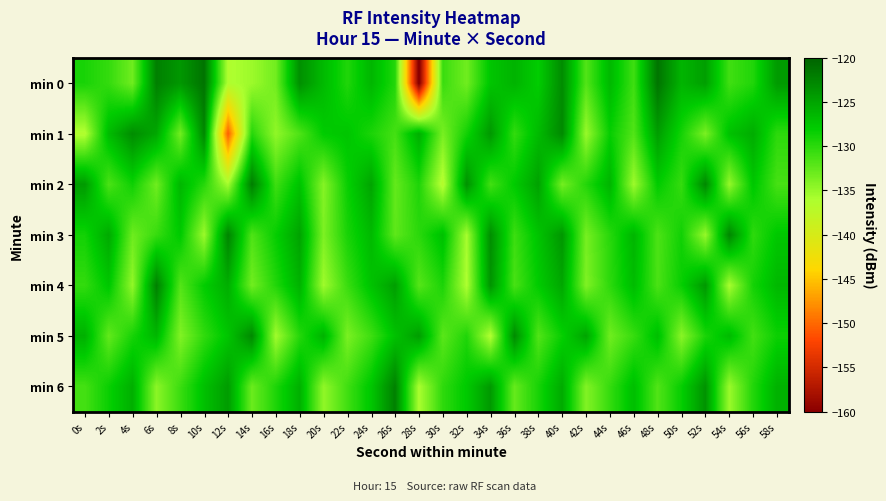

What is the minimum value shown in the chart?

-160.7